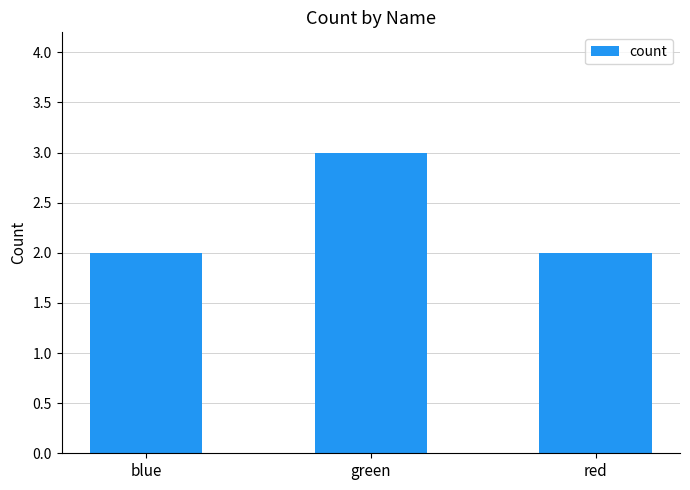

How many values are between 2 and 3?

3